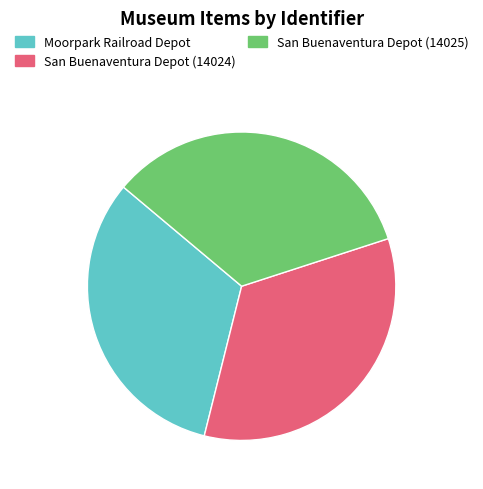

Does any single category account for the majority?

No